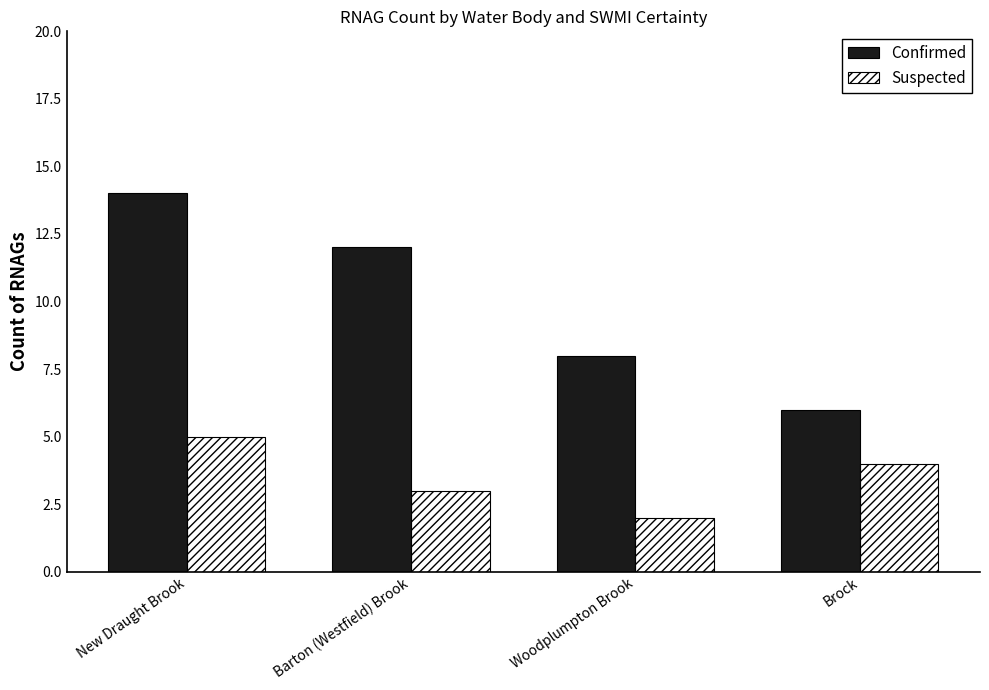

What position from the right is Barton (Westfield) Brook?

3